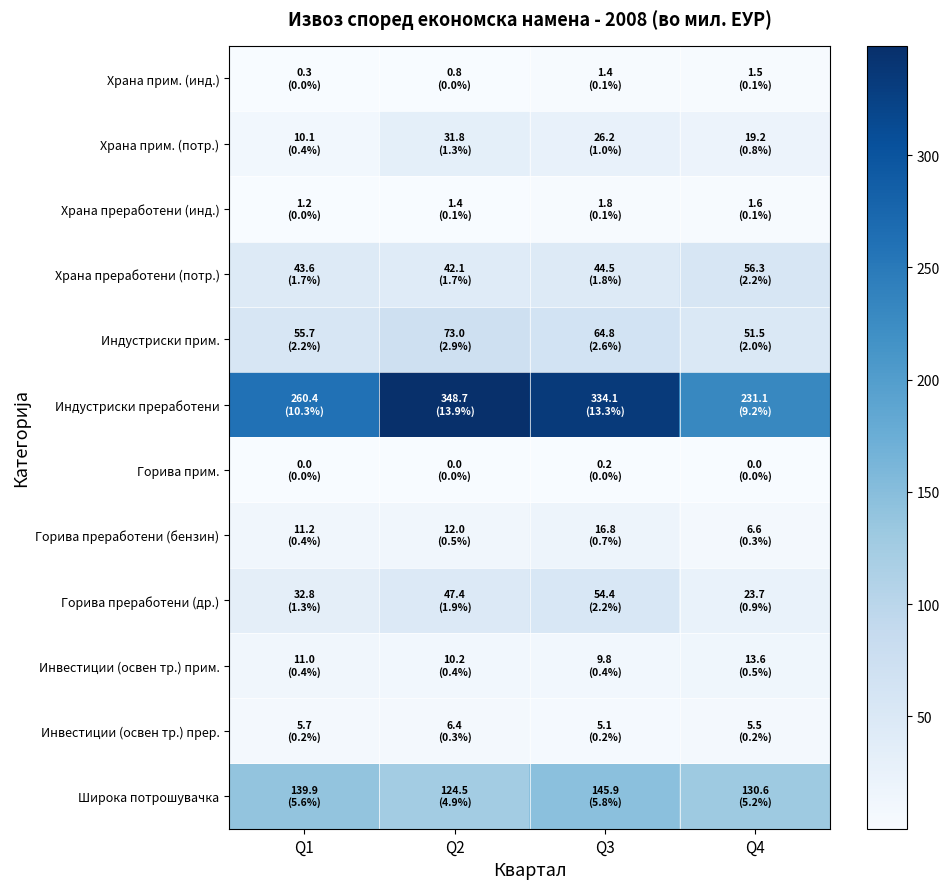

How many series are shown in this chart?

12